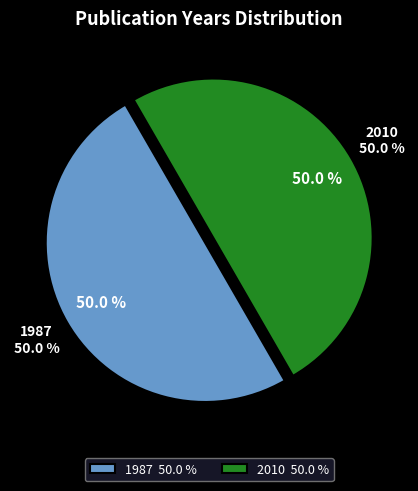

Rank the categories by value from highest to lowest.

2010, 1987